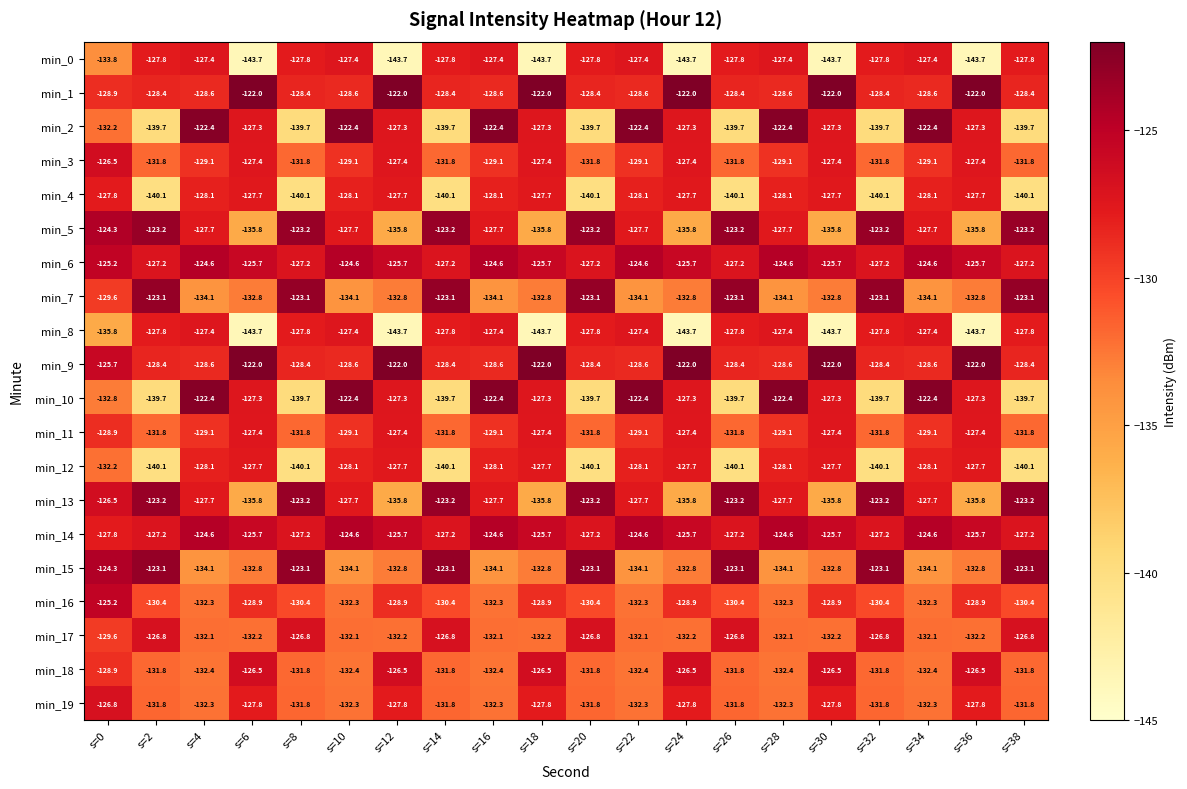

Is it true that min_4 equals -128.1 at s=4?

True